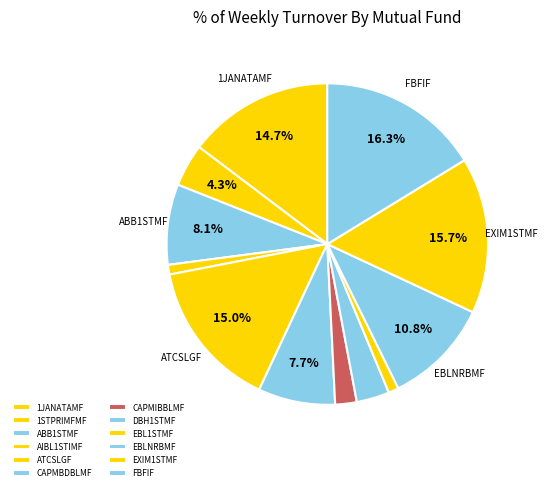

Rank the categories by value from lowest to highest.

AIBL1STIMF, EBL1STMF, CAPMIBBLMF, DBH1STMF, 1STPRIMFMF, CAPMBDBLMF, ABB1STMF, EBLNRBMF, 1JANATAMF, ATCSLGF, EXIM1STMF, FBFIF